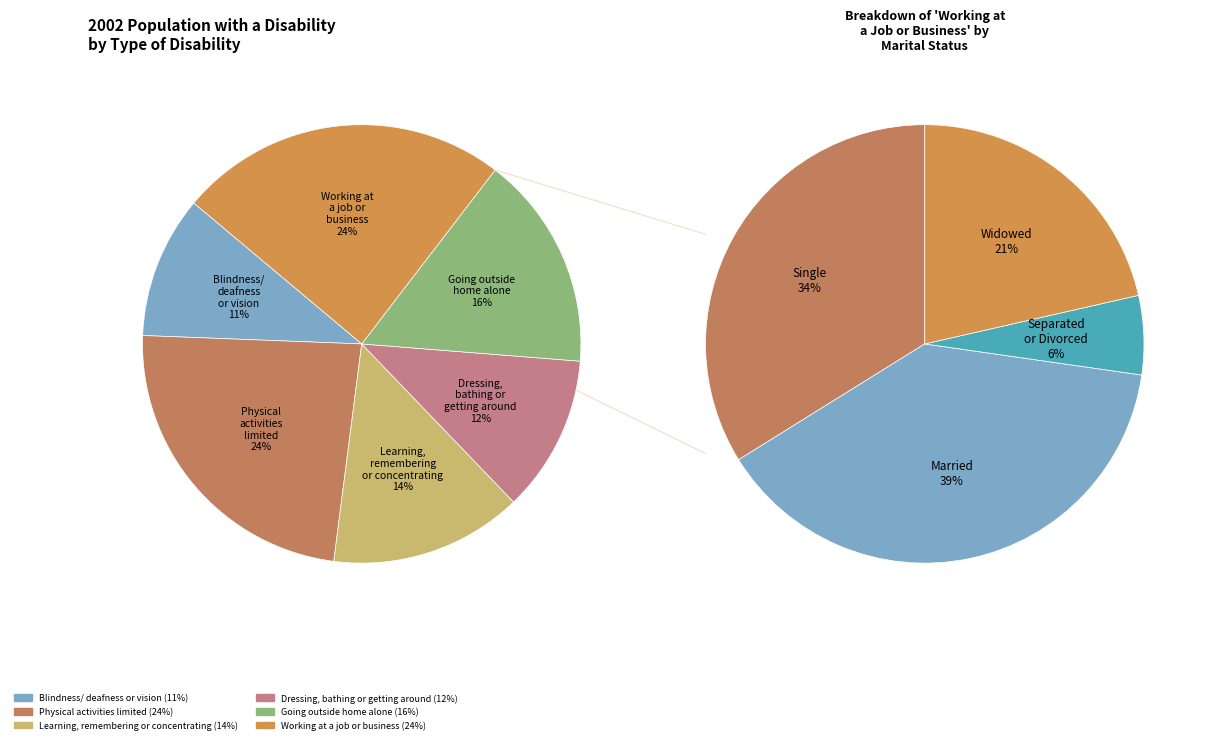

Rank the categories by value from lowest to highest.

Blindness, deafness, or a severe vision impairment, Difficulty in dressing, bathing or getting around inside, Difficulty in learning, remembering or concentrating, Difficulty in going outside home alone, A condition that substantially limits one or more basic physical activities, Difficulty in working at a job or business